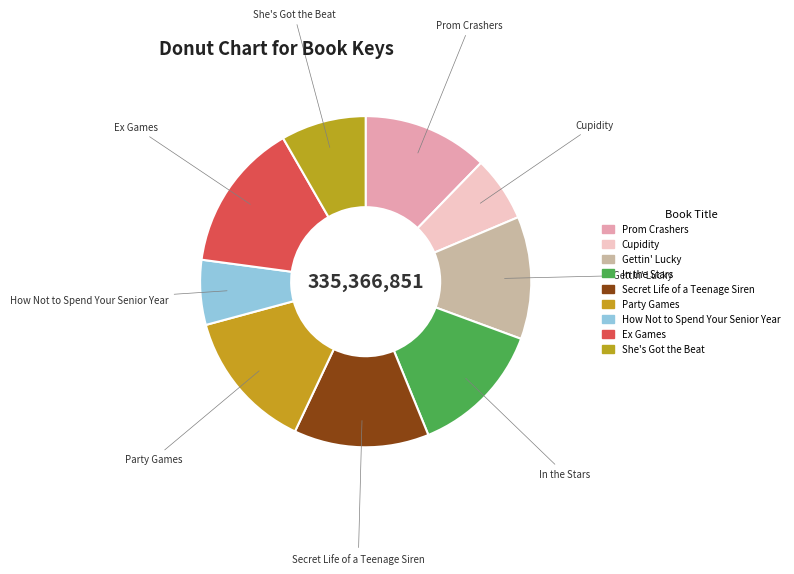

What percentage is the Gettin' Lucky slice, to the nearest percent?

12%